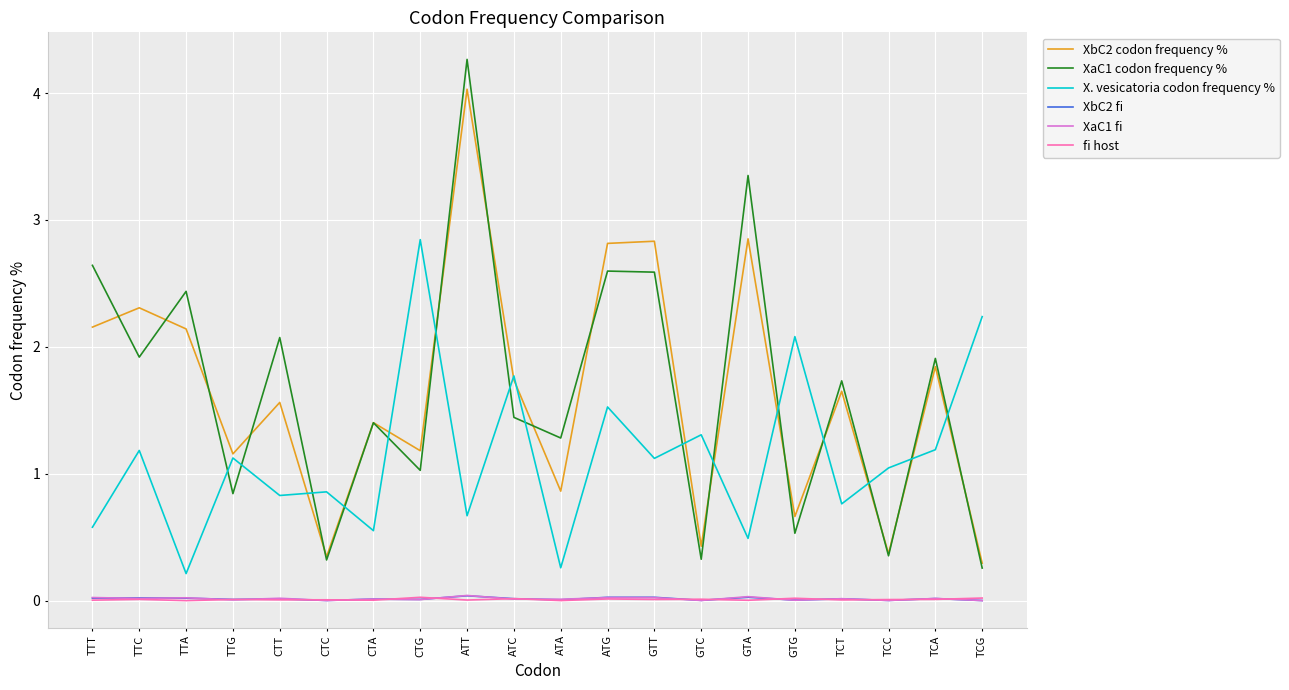

True or false: X. vesicatoria codon frequency % has a value of 3.9 at TCG.

False